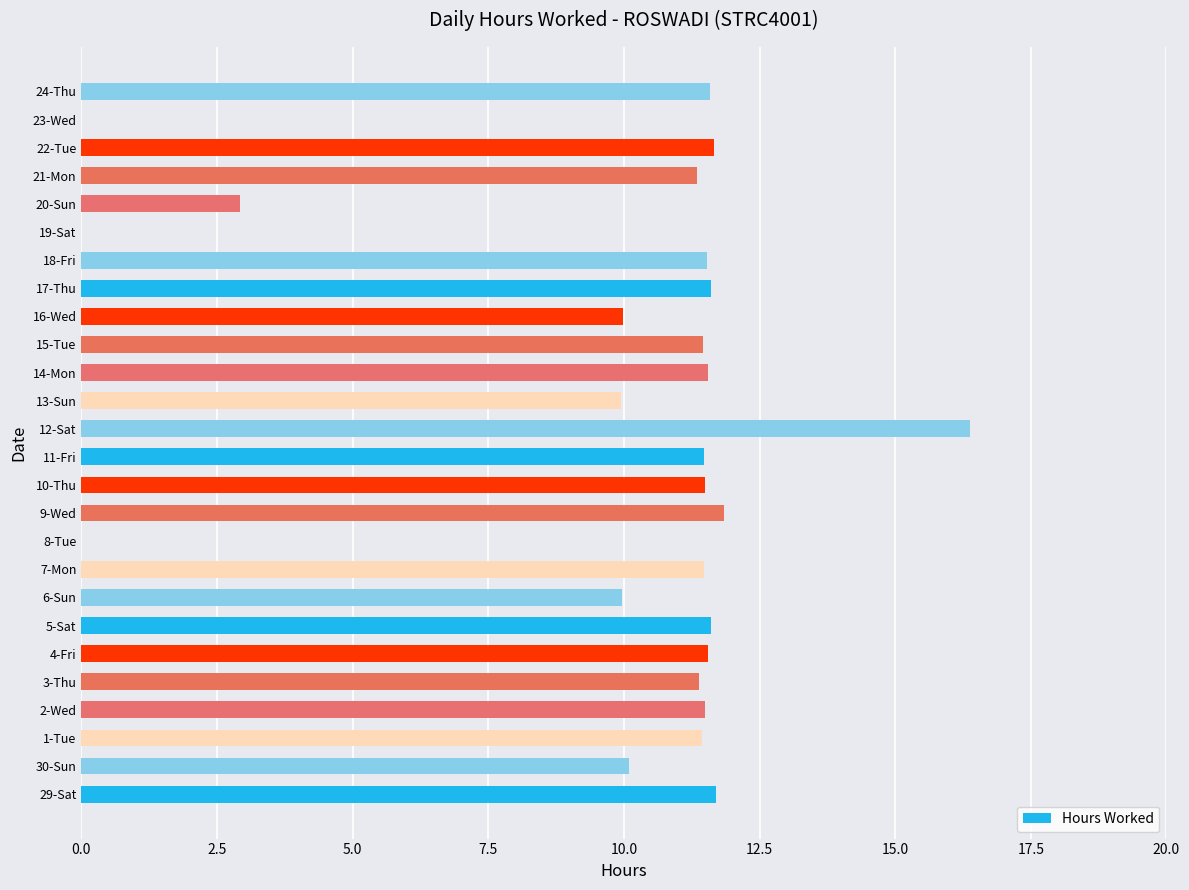

What is the average value?

9.8